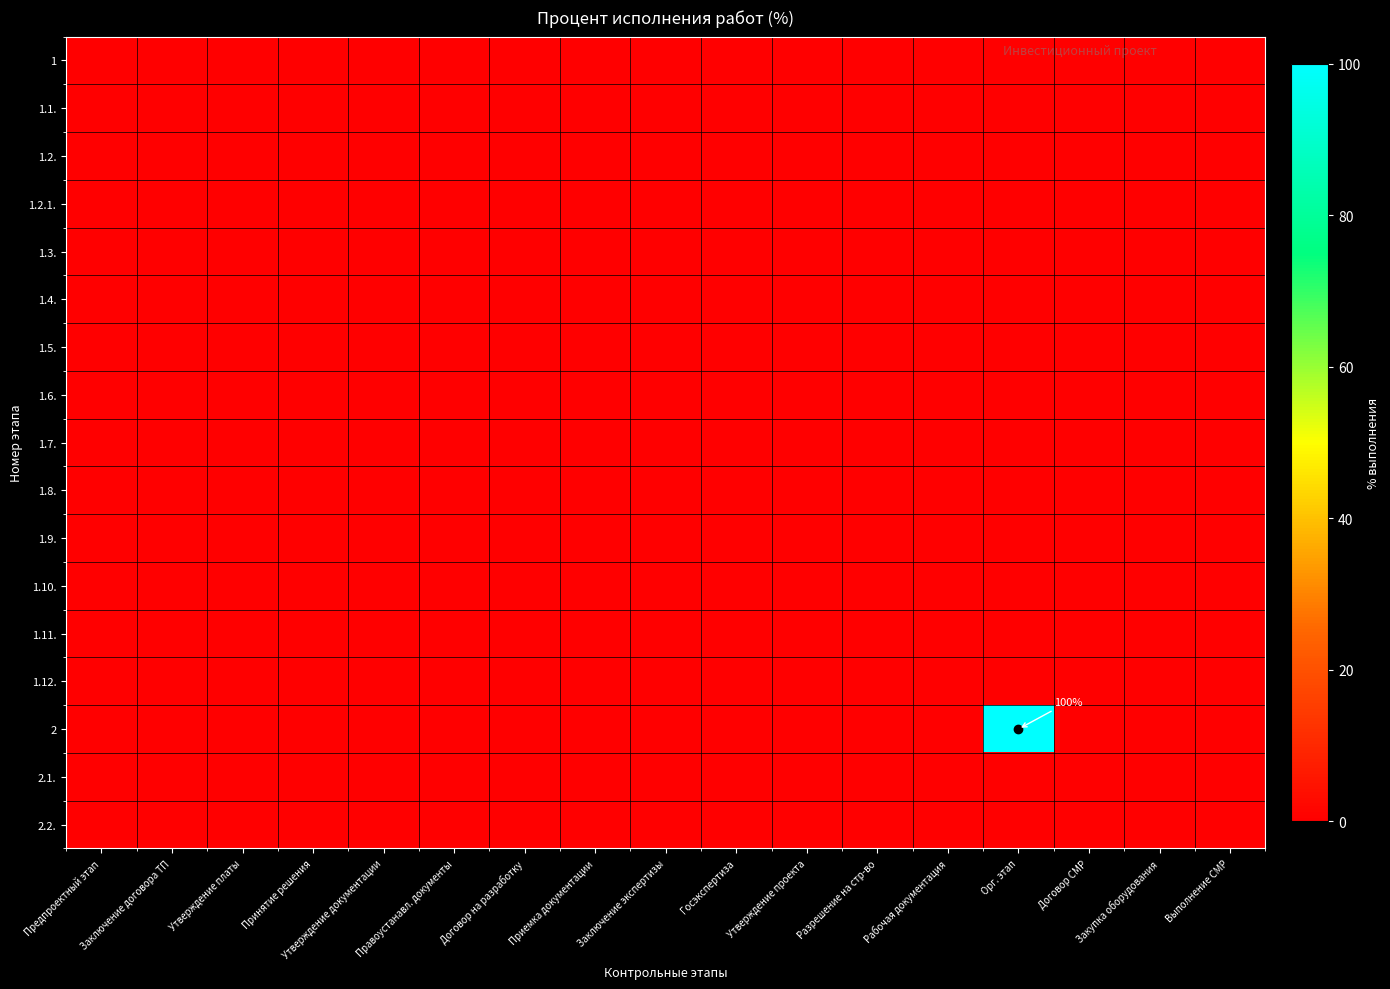

Which has a higher value, Заключение договора ТП or Предпроектный этап?

Заключение договора ТП